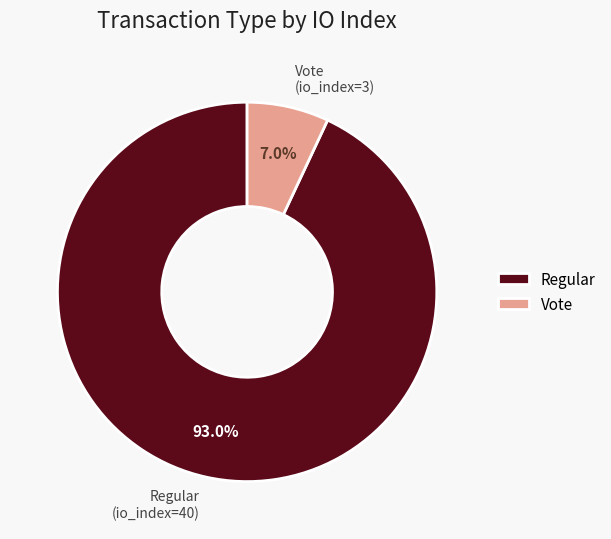

What portion of the pie excludes Regular?

7.0%